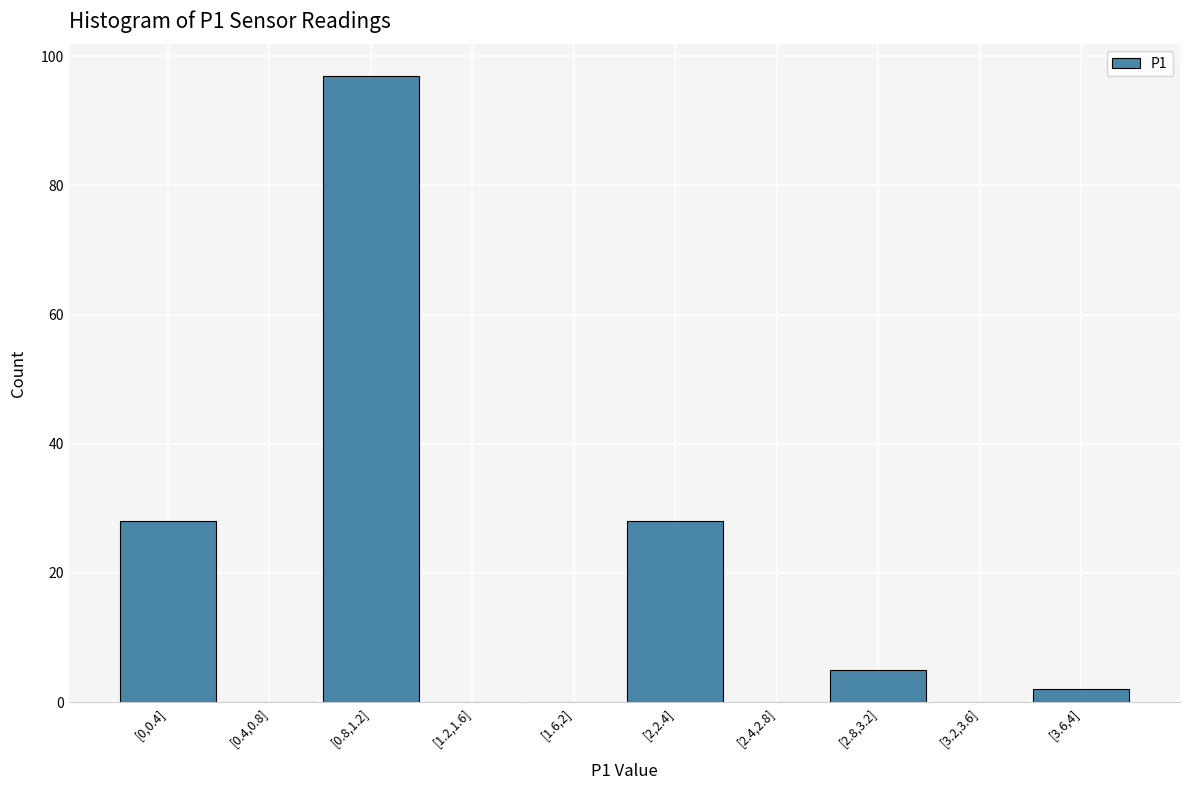

Reading right to left, what are all the values shown in this chart?

[3.6,4]=2	[3.2,3.6]=0	[2.8,3.2]=5	[2.4,2.8]=0	[2,2.4]=28	[1.6,2]=0	[1.2,1.6]=0	[0.8,1.2]=97	[0.4,0.8]=0	[0,0.4]=28